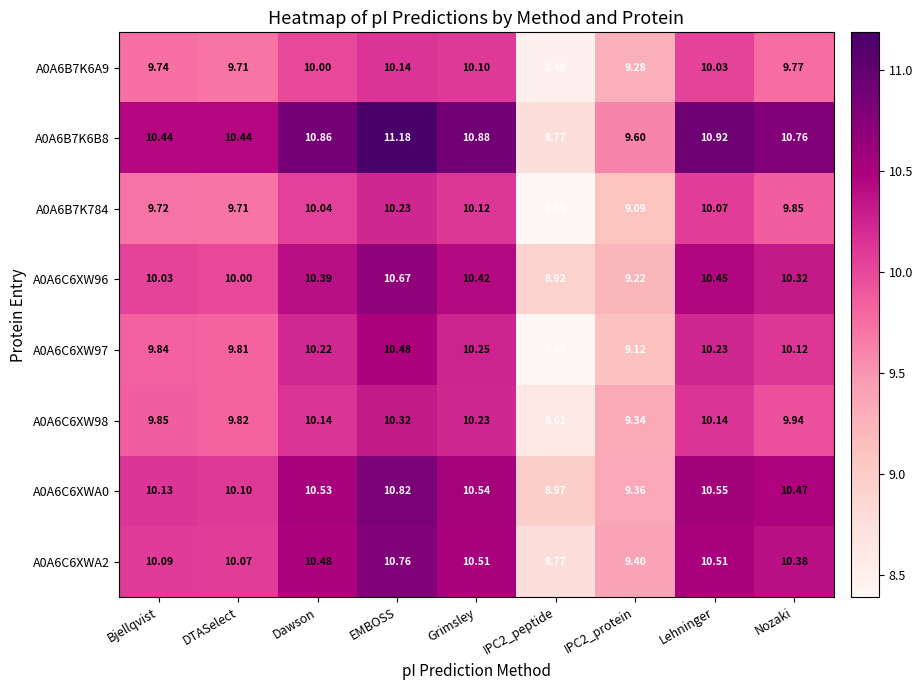

At which label does A0A6B7K784 first exceed 9?

Bjellqvist